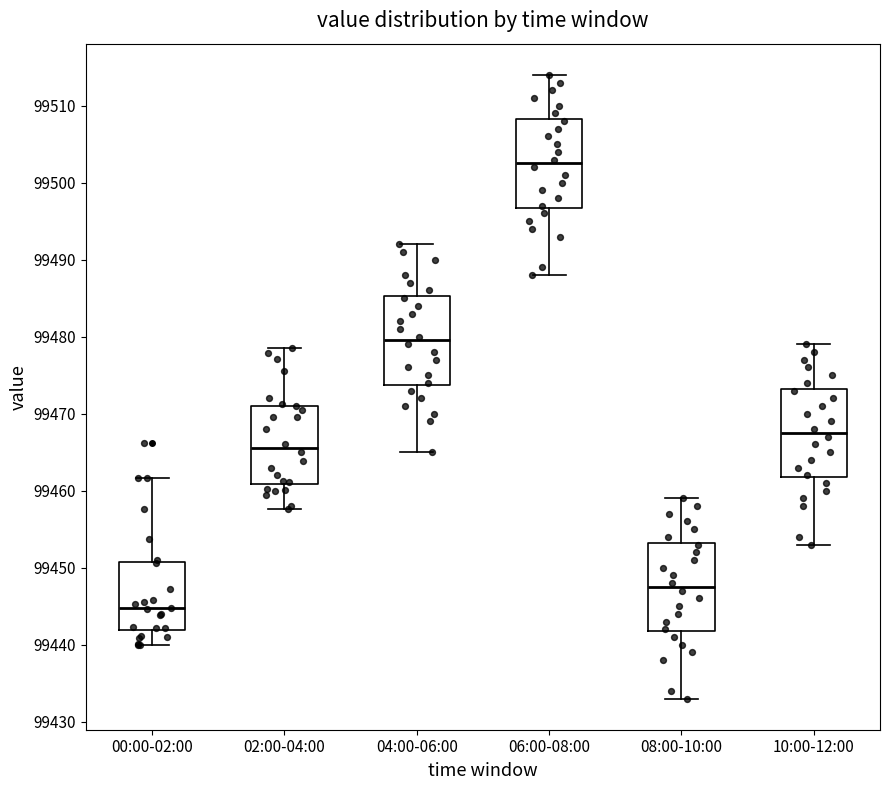

Which box has the lowest median line?

00:00-02:00